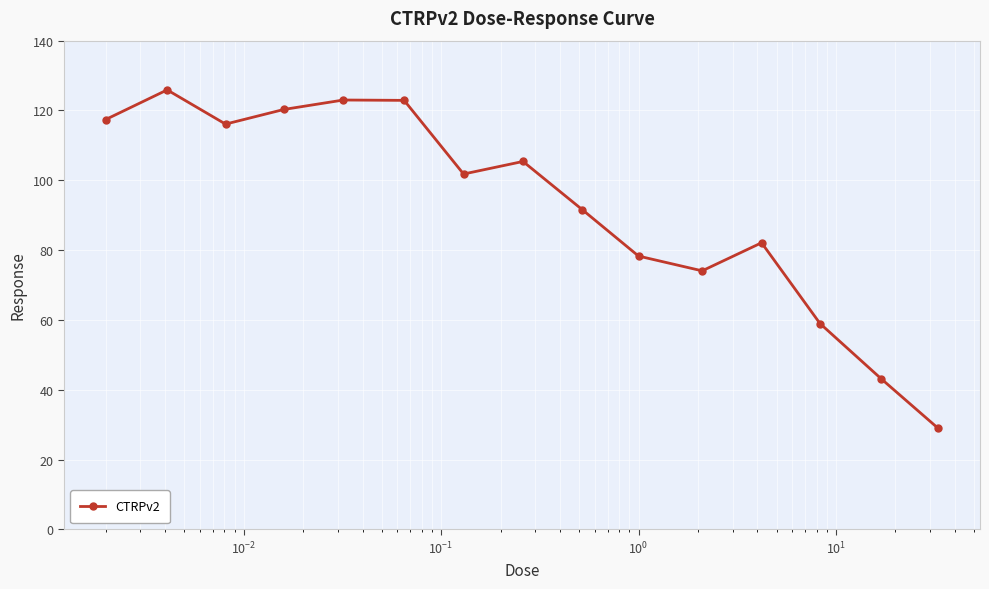

What is the greatest value displayed?

125.9